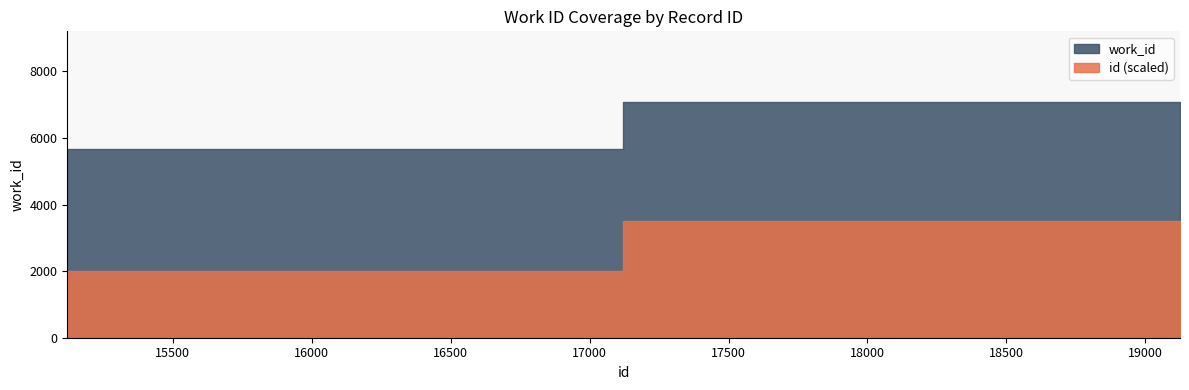

At which category does the chart reach its peak across all series?

19124